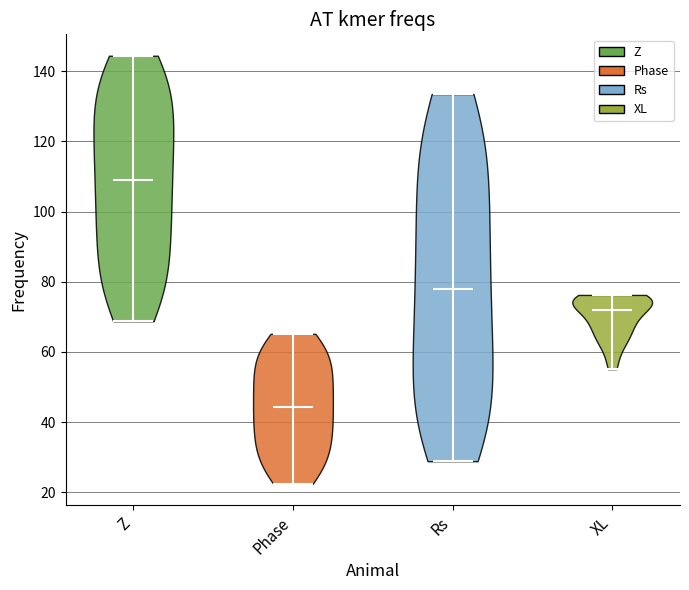

What is the lowest point the violin for Z reaches on the y-axis? The values are not printed on the chart, so give them approximately, as read against the axis.

68